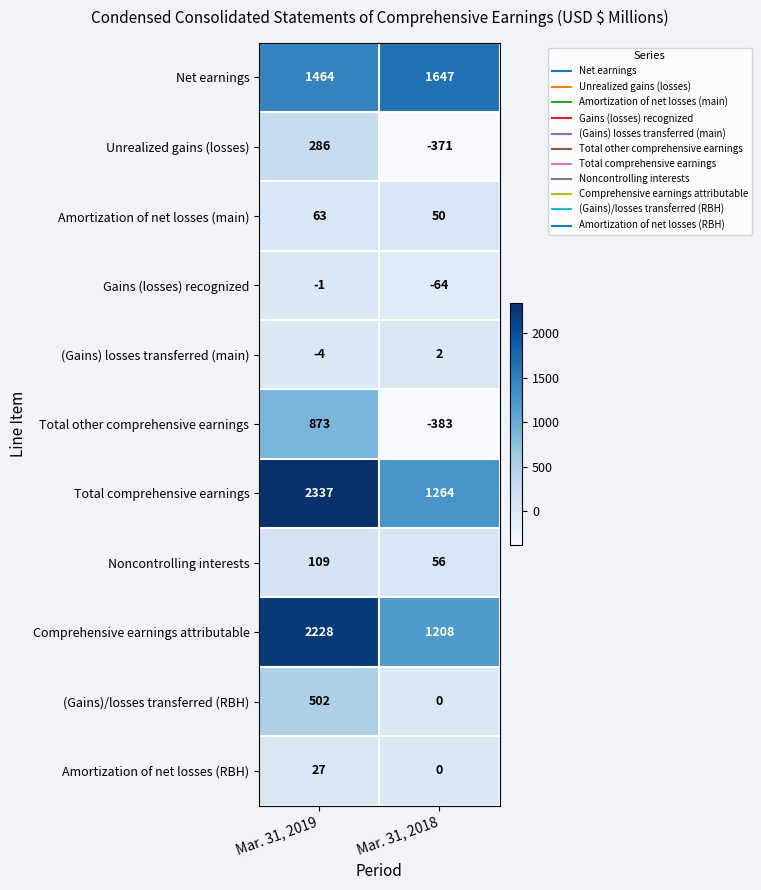

Which series has the widest spread of values?

Total other comprehensive earnings